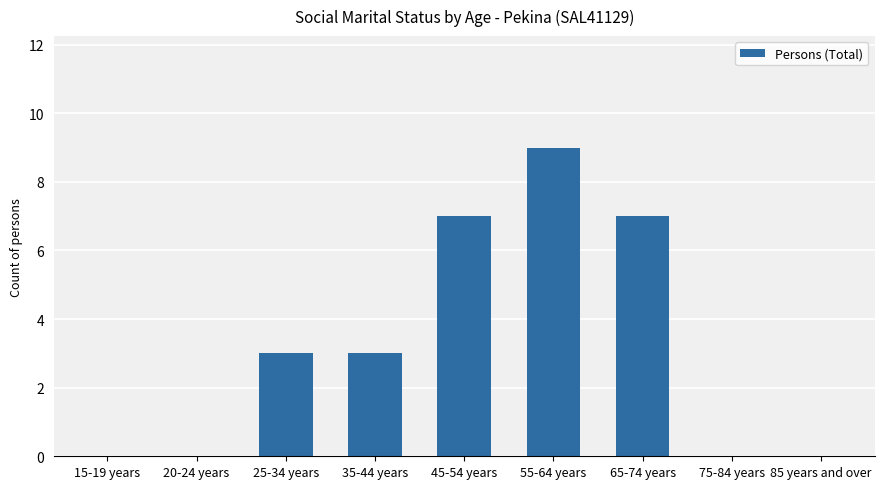

Does the chart contain stacked bars?

No